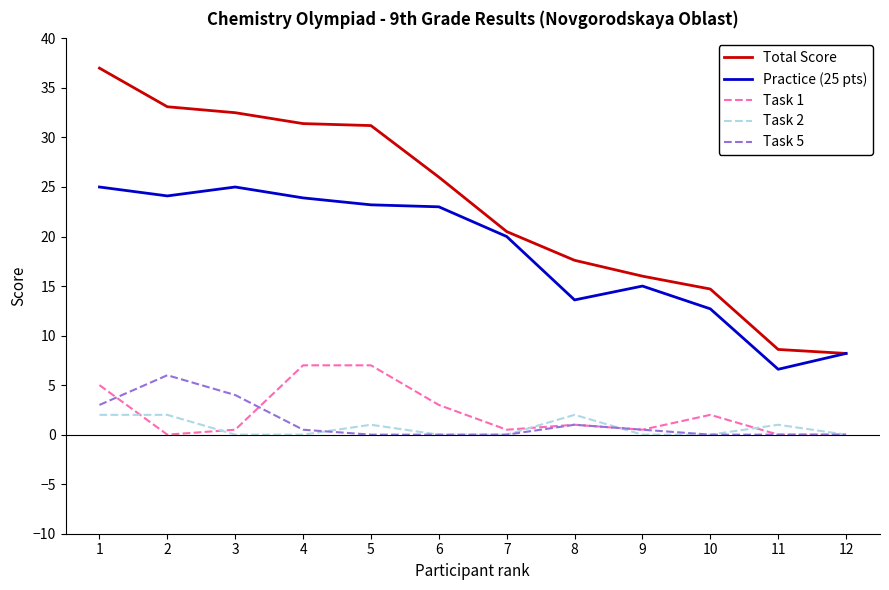

How many lines are shown in the chart?

5